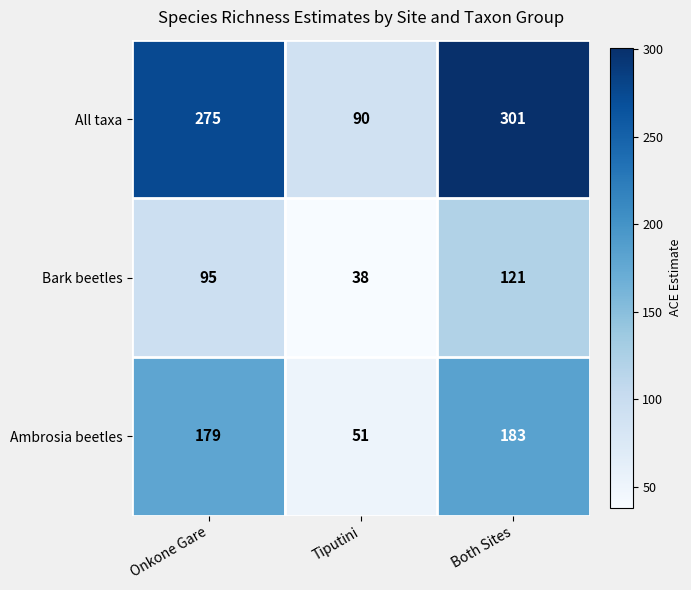

Which series changed the most between Tiputini and Both Sites?

All taxa